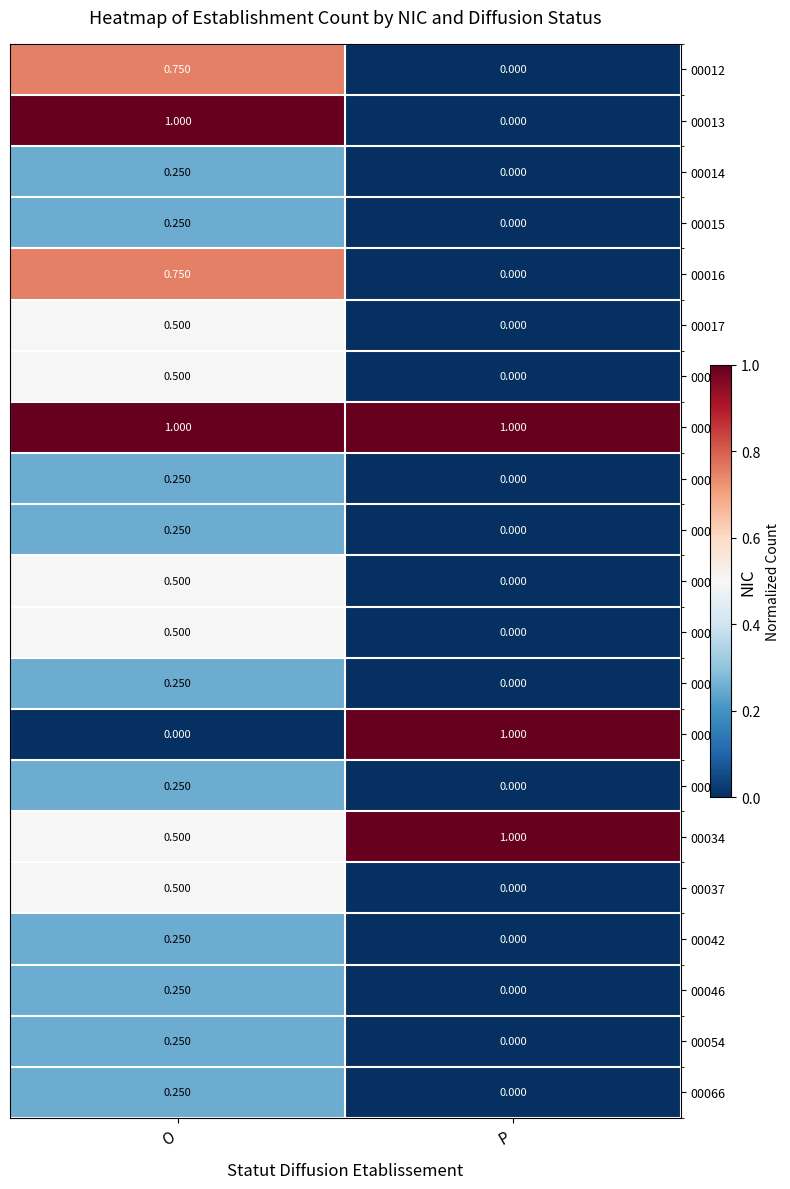

What is the spread (max minus min) of values at P?

1.0